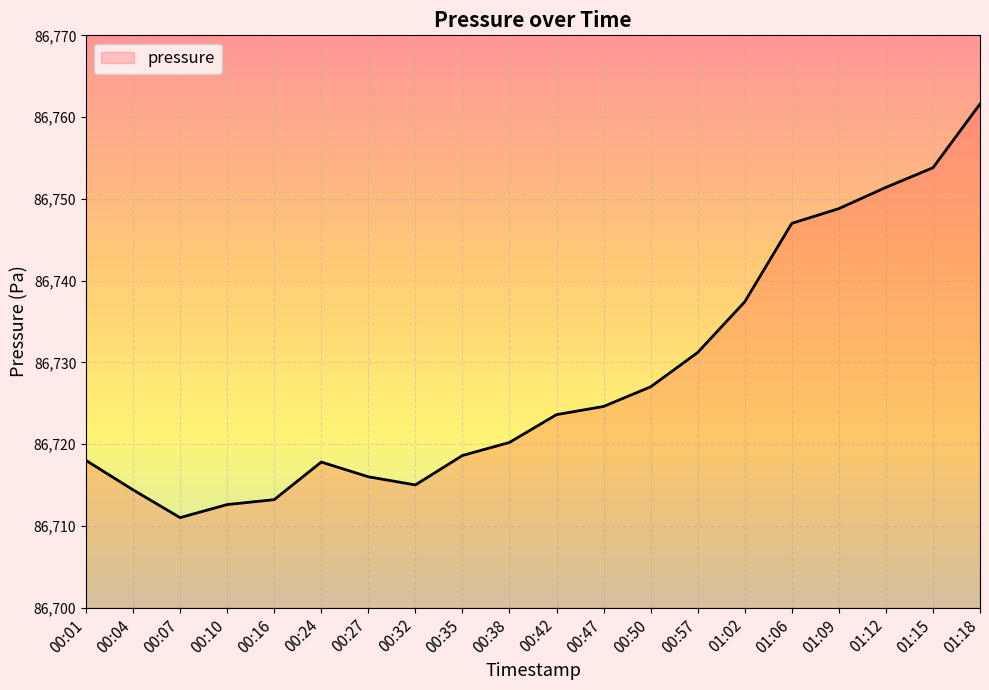

At which category does the data reach its first local valley?

00:07